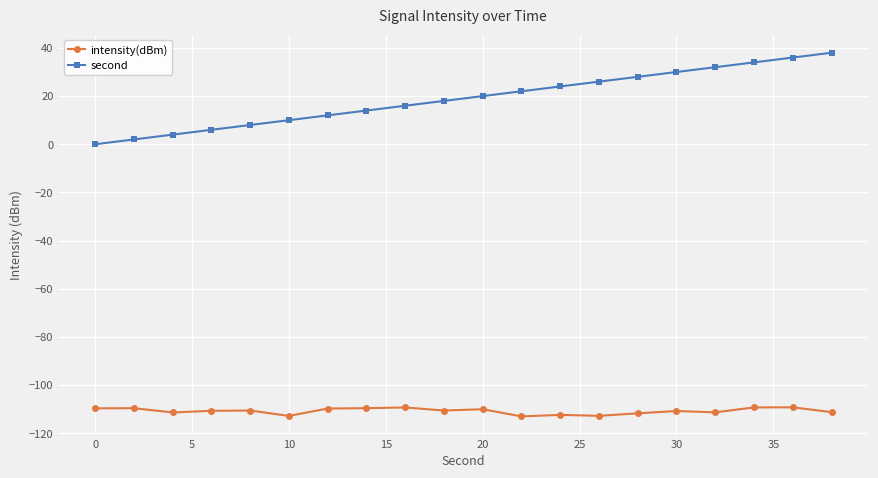

True or false: intensity(dBm) and second intersect in this chart.

False